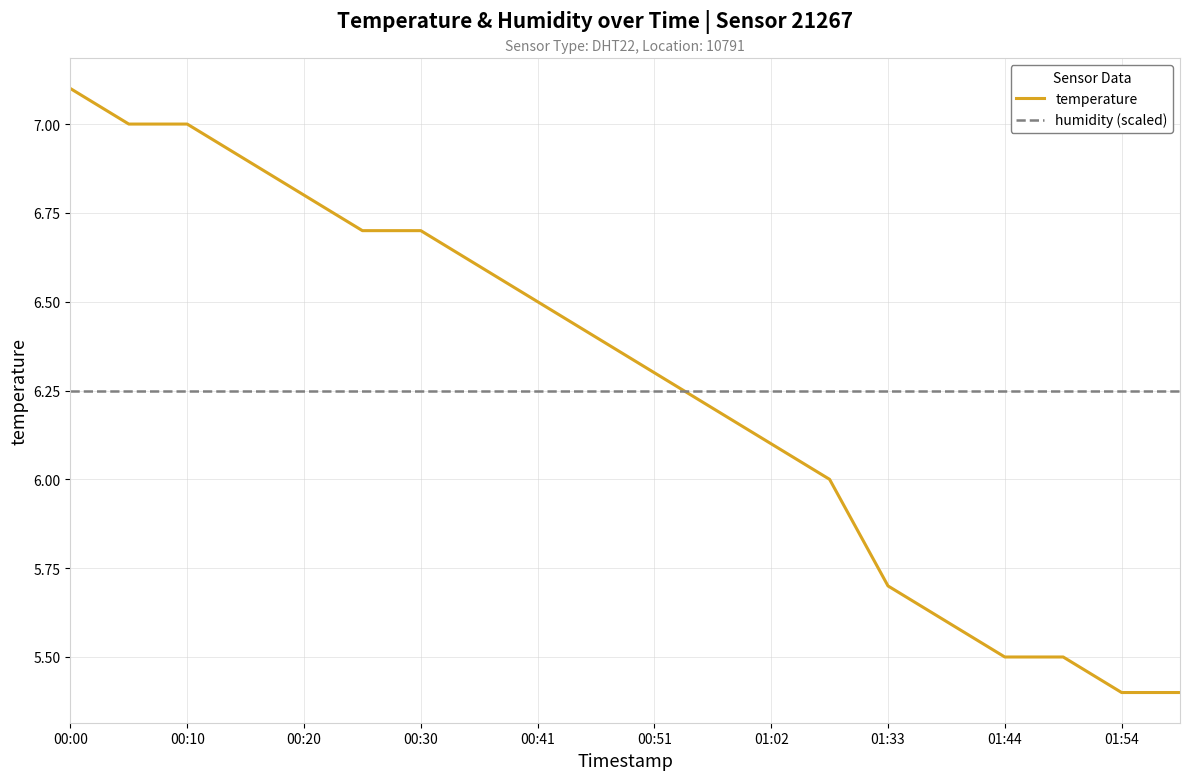

What is the maximum value shown in the chart?

7.1